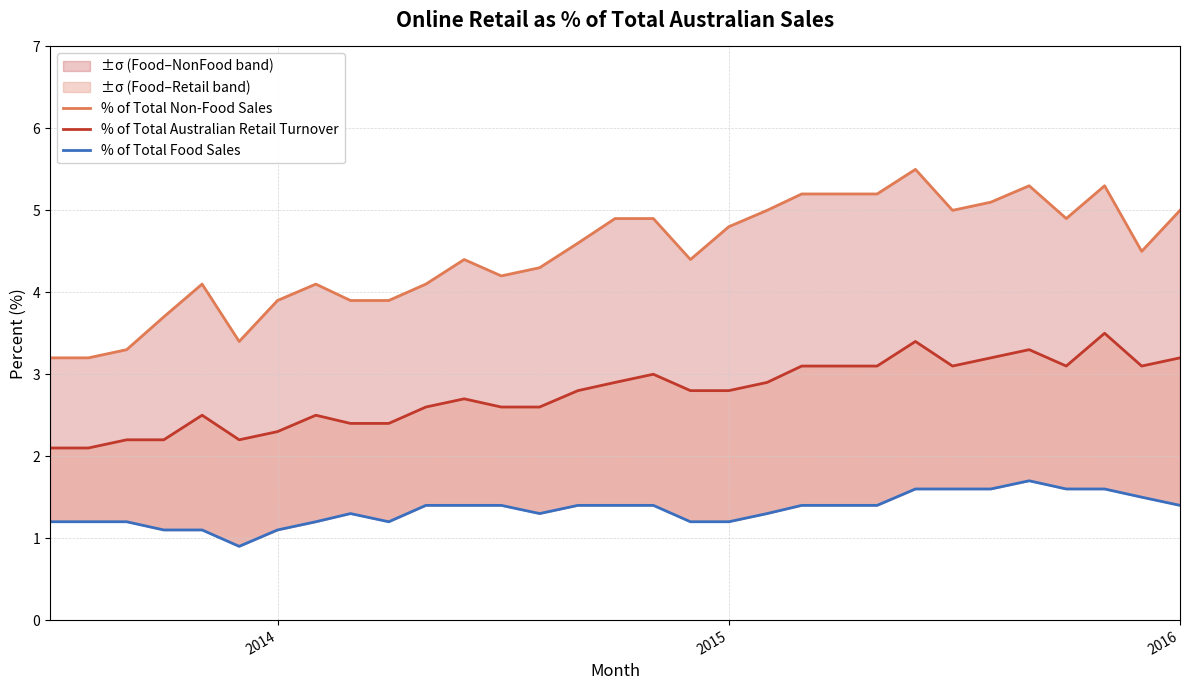

The % of Total Food Sales series shows 2.4 at 27. True or false?

False